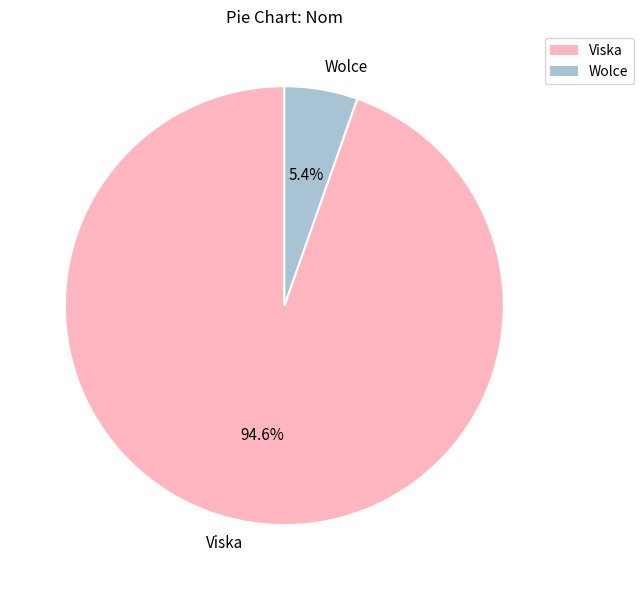

What percentage is the Viska slice, to the nearest percent?

95%